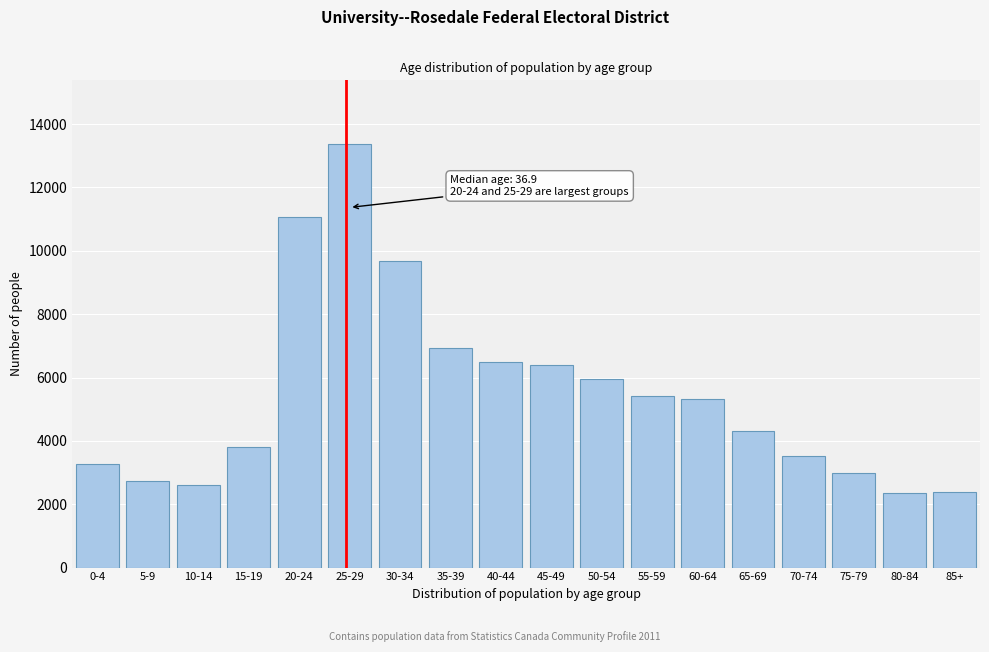

What is the sum of all values?

98600